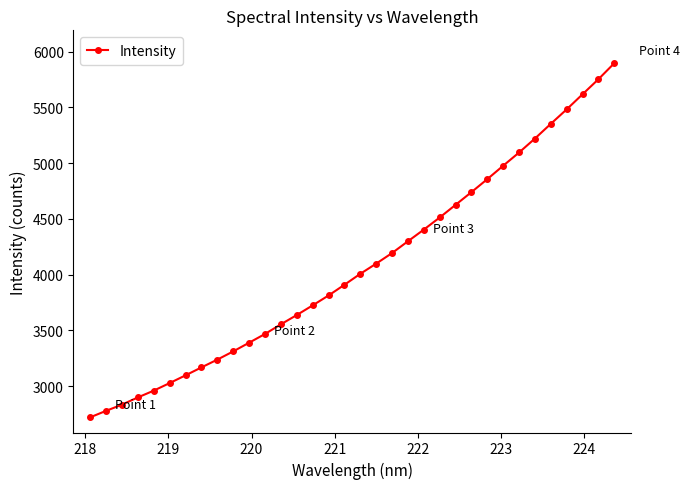

How many data points are less than 4008?

17